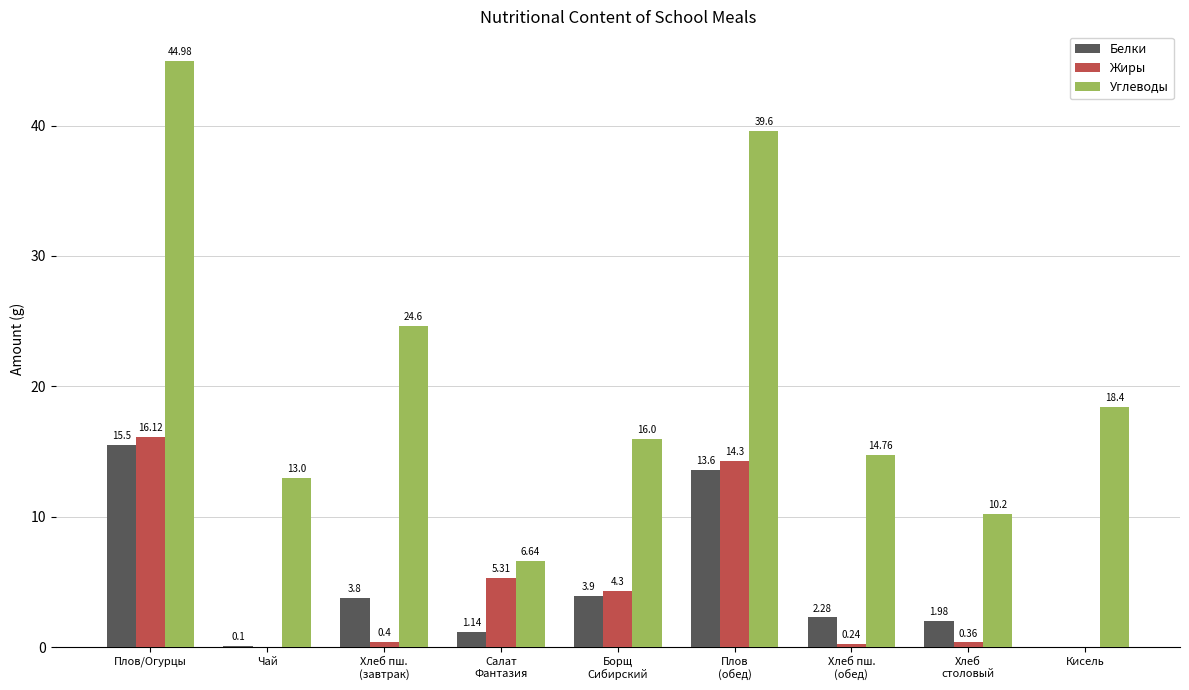

Which category has the highest value in the Жиры series?

Плов/Огурцы